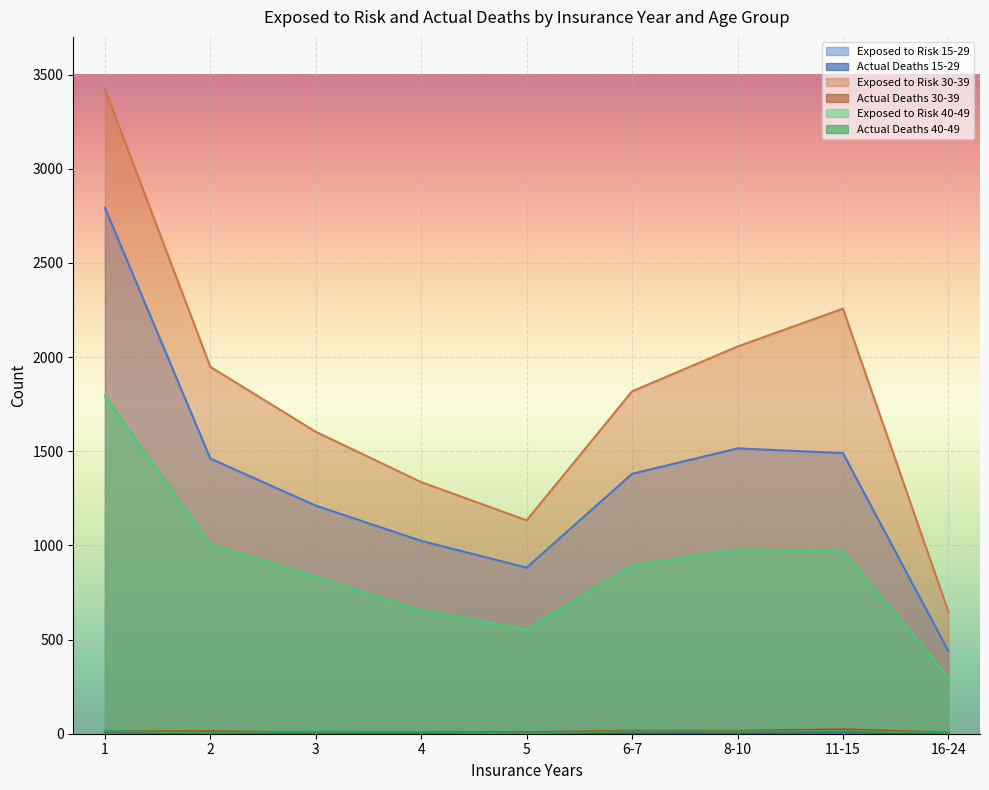

How many lines are shown in the chart?

6